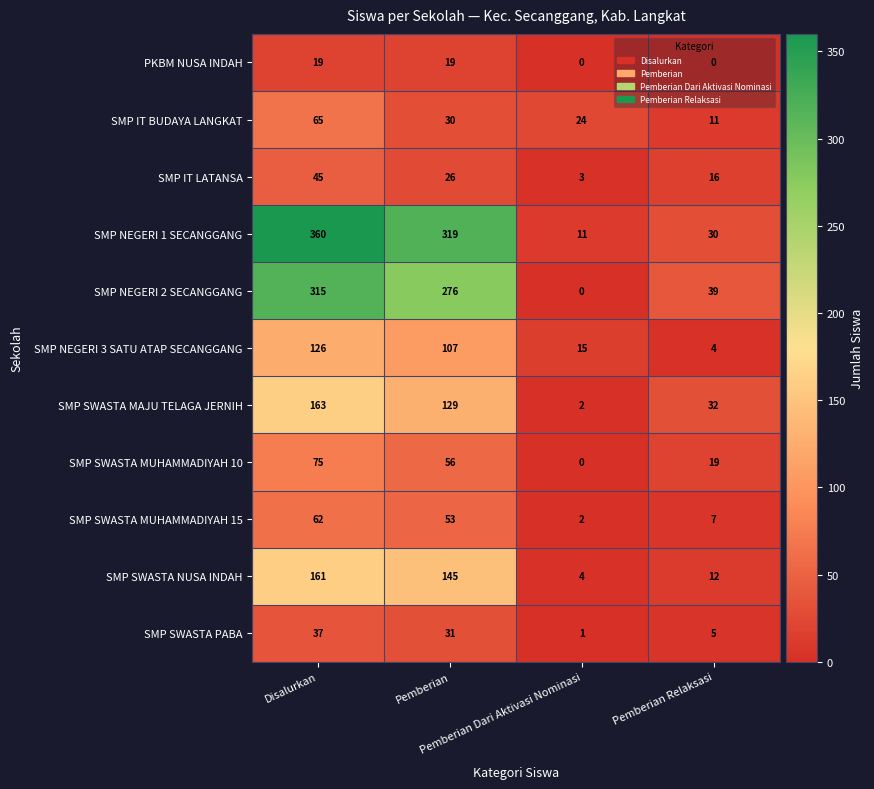

Which label corresponds to the largest value in the chart?

Disalurkan